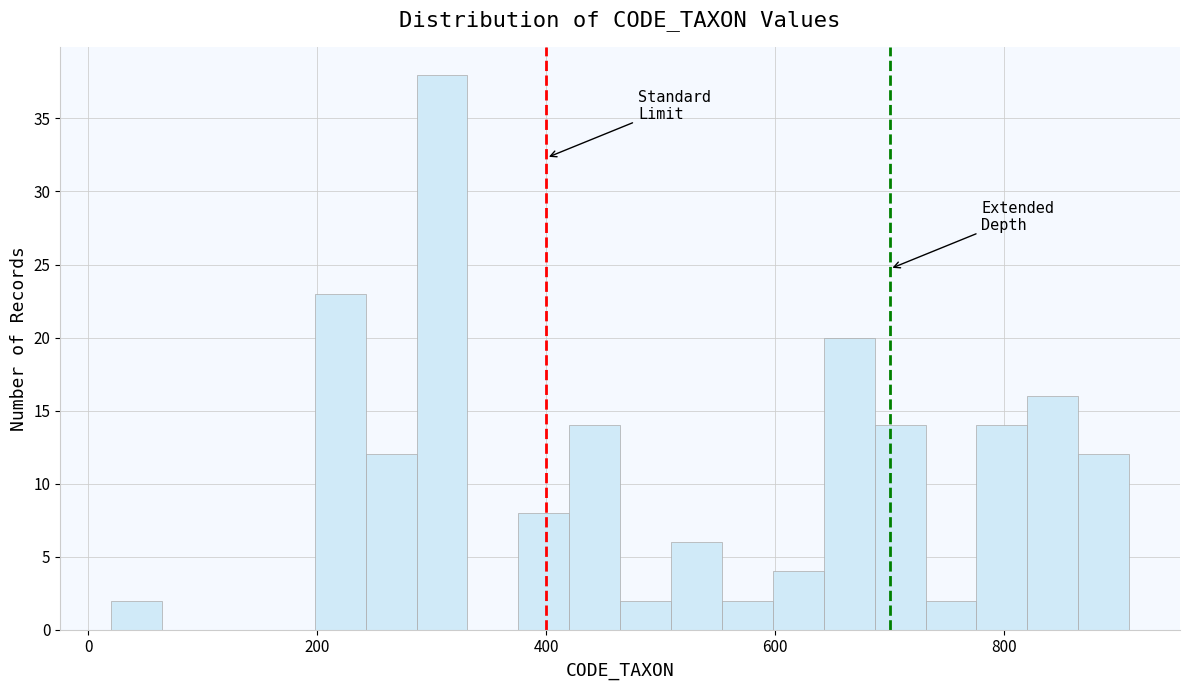

Around what value on the x-axis is the tallest bar? Give the approximate position of its centre, as read against the axis.

300